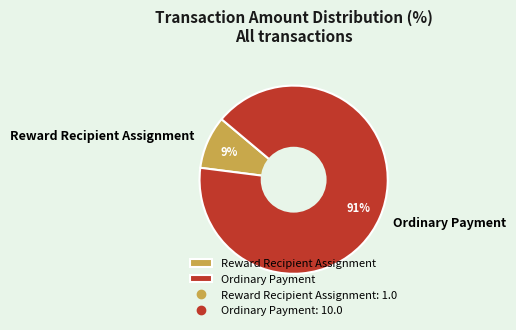

Which category has the smallest portion of the pie?

Reward Recipient Assignment